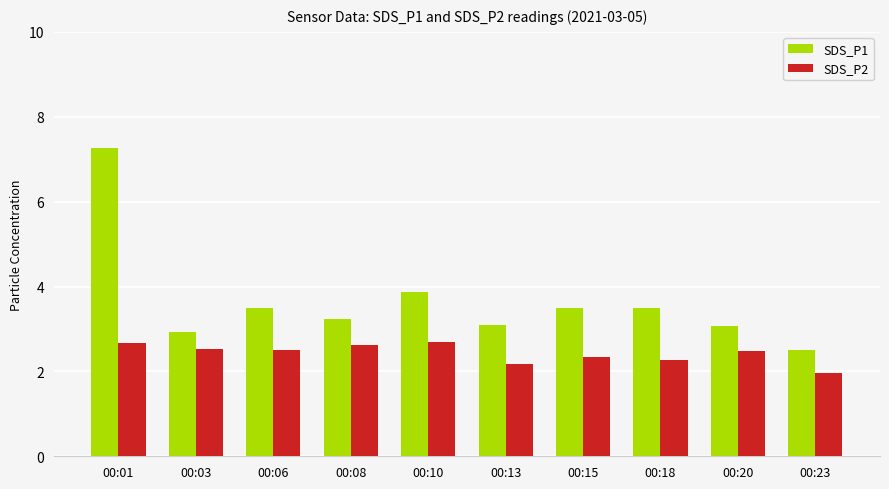

Is the value of SDS_P1 at 00:06 greater than the value of SDS_P2 at 00:03?

Yes